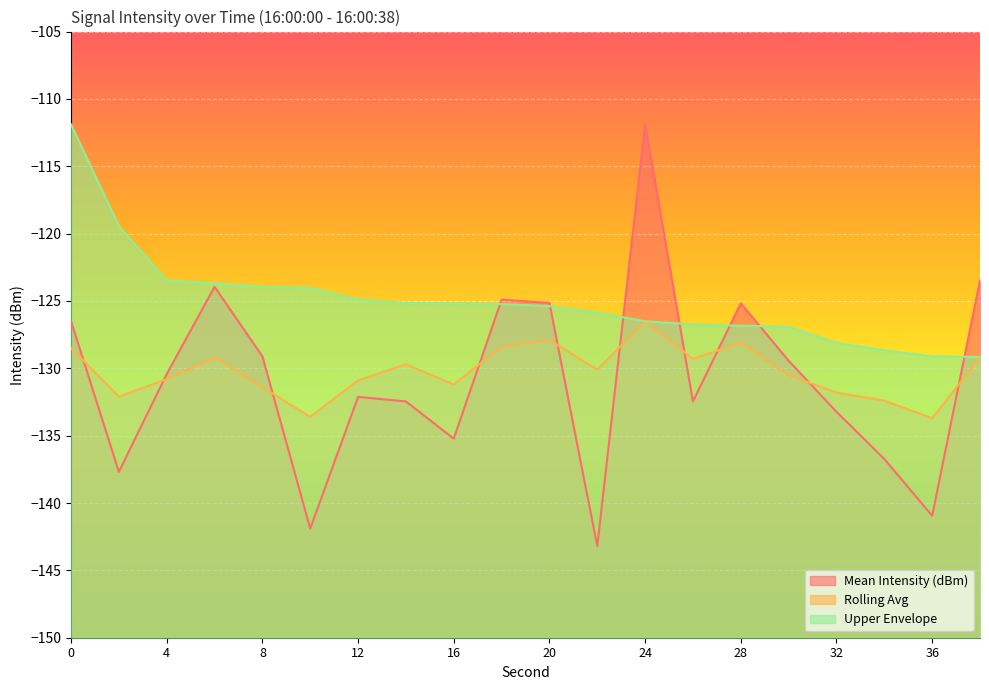

Reading left to right, list all the values displayed in this chart.

Mean Intensity (dBm): -126.5	-137.7	-130.4	-124.0	-129.1	-141.9	-132.1	-132.5	-135.2	-124.9	-125.2	-143.2	-111.9	-132.5	-125.2	-129.4	-133.2	-136.7	-140.9	-123.5
Rolling Avg: -128.5	-132.1	-130.8	-129.2	-131.4	-133.6	-130.9	-129.7	-131.2	-128.4	-127.9	-130.1	-126.5	-129.3	-128.1	-130.5	-131.8	-132.4	-133.7	-129.2
Upper Envelope: -111.9	-119.4	-123.5	-123.7	-124.0	-124.0	-124.9	-125.2	-125.2	-125.2	-125.4	-125.8	-126.5	-126.7	-126.8	-126.9	-128.1	-128.7	-129.1	-129.2